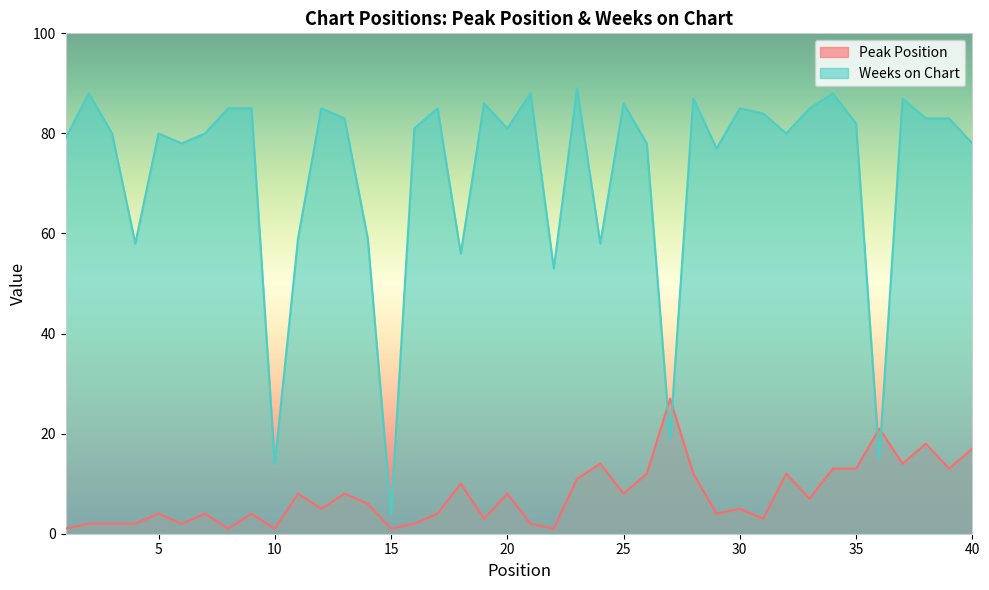

Rank the series by their maximum value, from highest to lowest.

Weeks on Chart, Peak Position